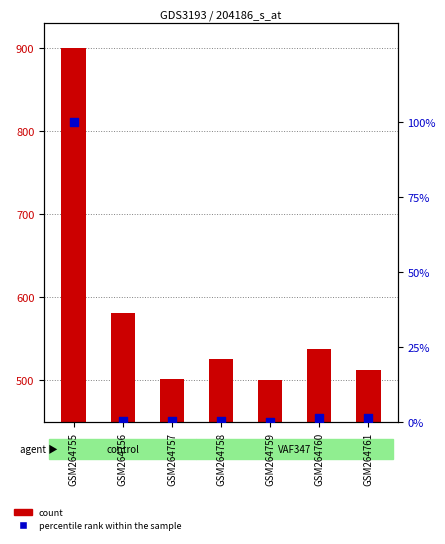

Is the value of count at GSM264759 greater than the value of percentile rank within the sample at GSM264758?

Yes